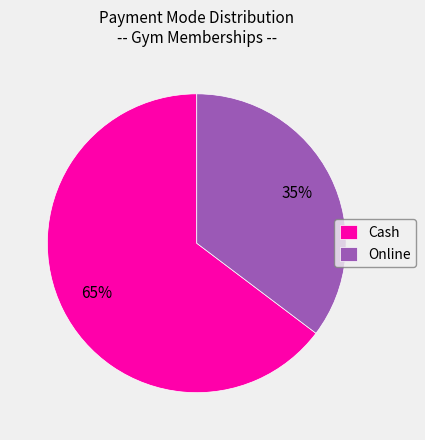

To the nearest percent, what percentage of the pie is Online?

35%